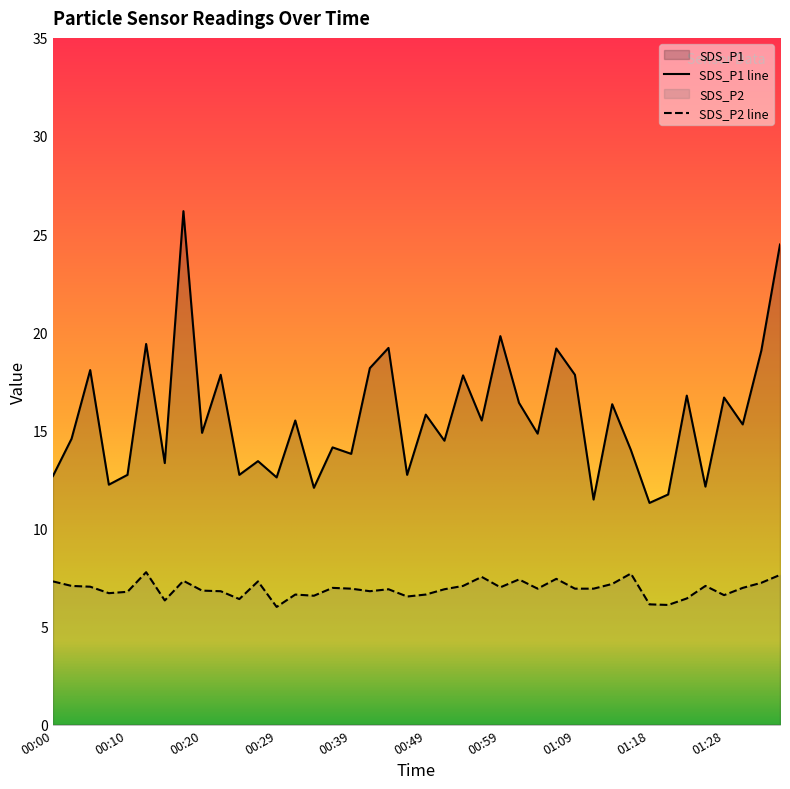

How many categories are shown in the chart?

40